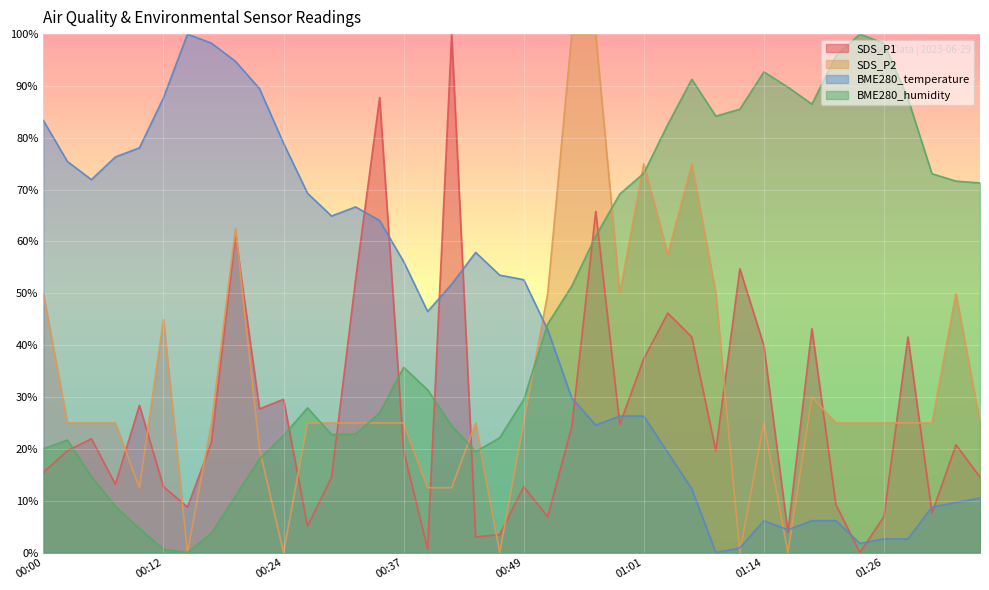

What is the difference between the maximum and minimum values in the BME280_temperature series?

100.0